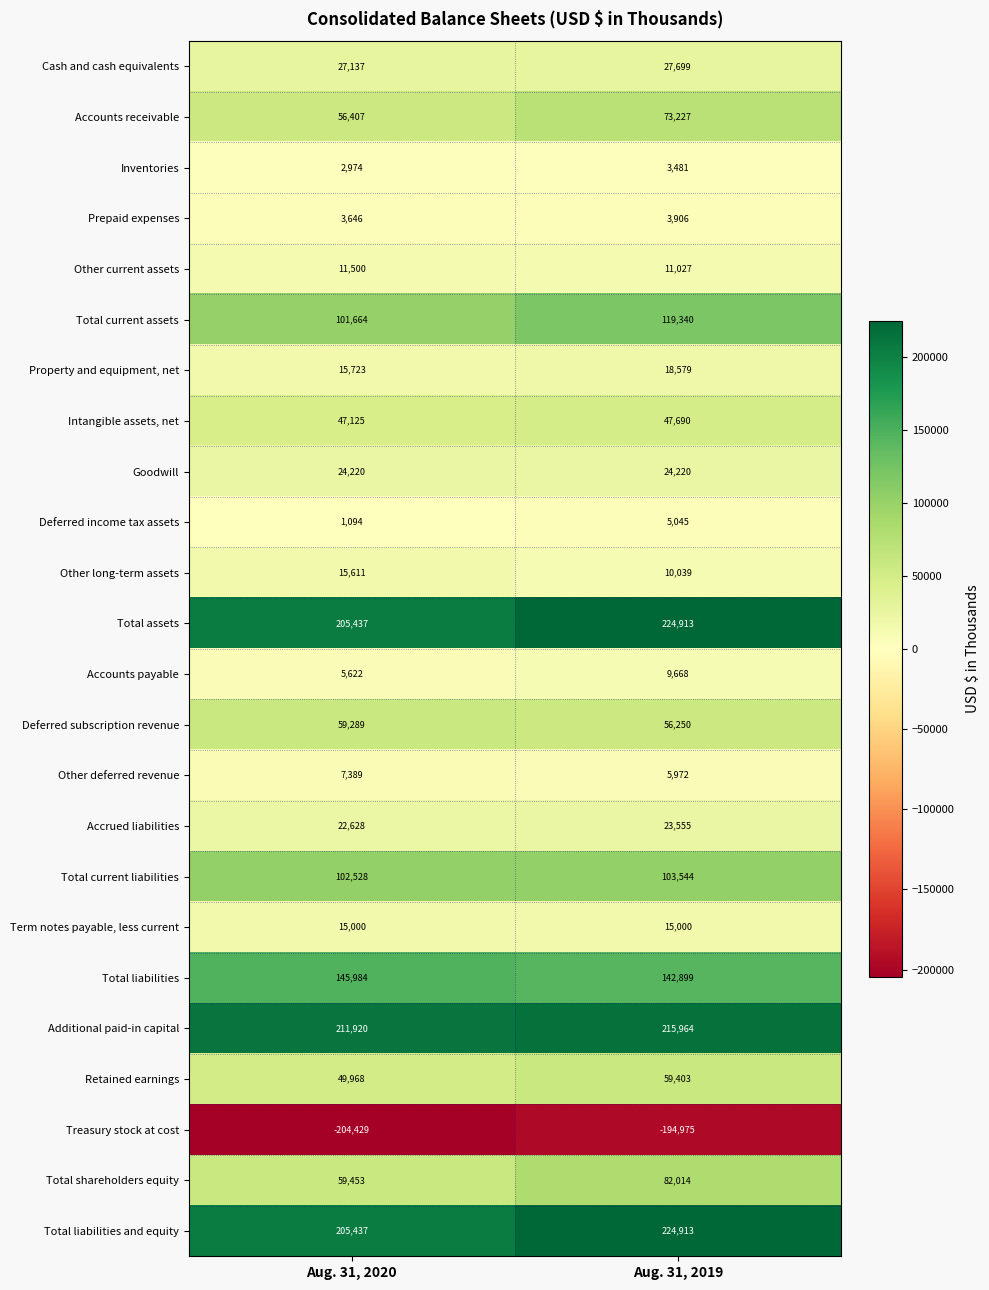

Read the Accounts payable value at Aug. 31, 2020, to the nearest 100.

5600